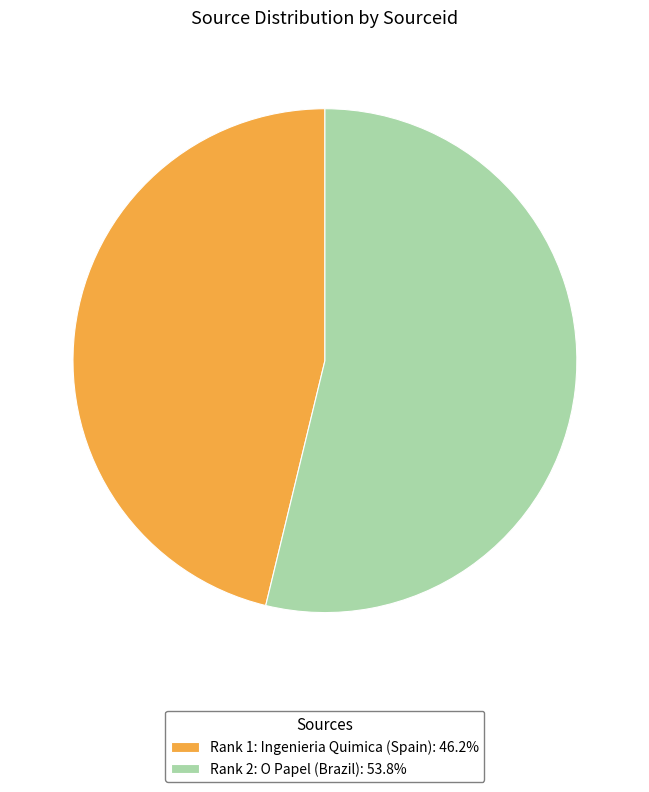

Do Rank 2: O Papel (Brazil): 53.8% and Rank 1: Ingenieria Quimica (Spain): 46.2% together represent more than half of the pie?

Yes